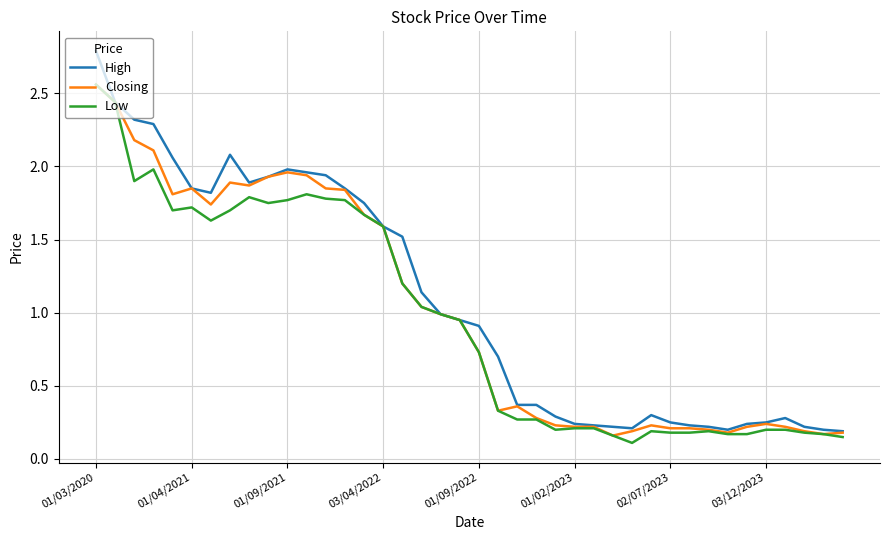

Does the chart have visible grid lines?

Yes